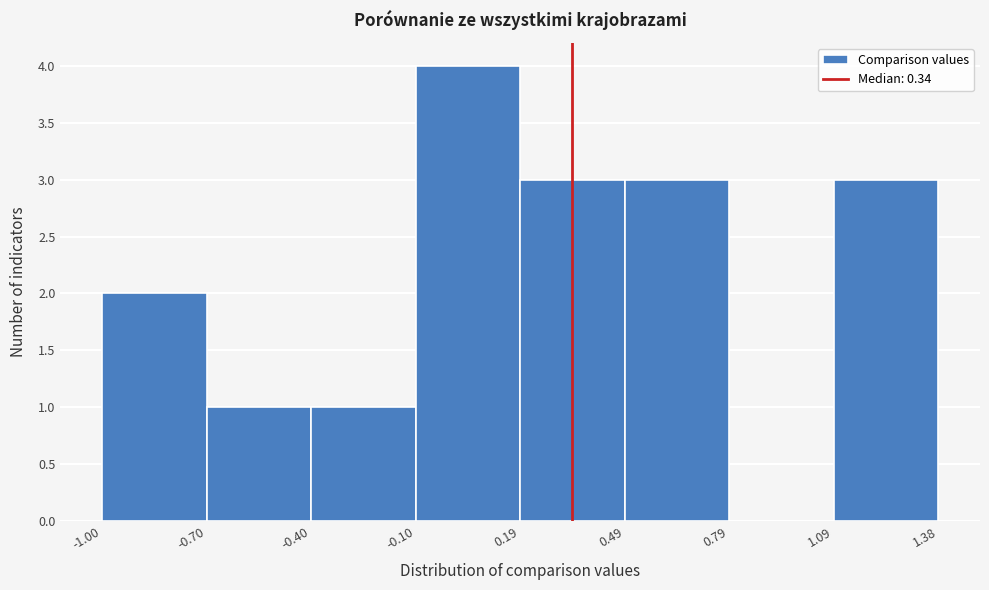

How tall is the bar that spans -0.40 to -0.10 on the x-axis? The values are not printed on the chart, so give them approximately, as read against the axis.

1